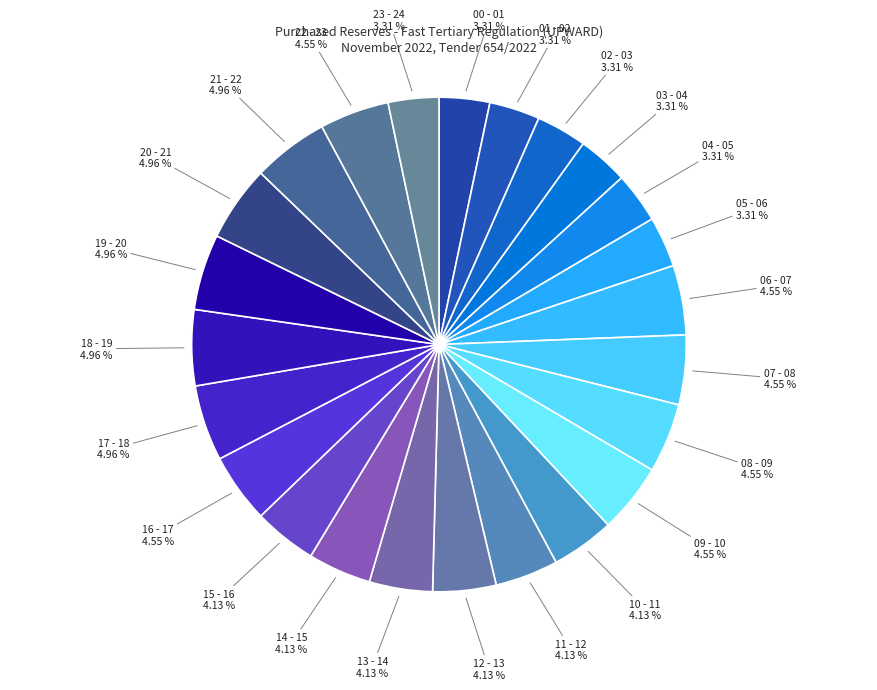

Approximately how many times larger is the value at 16 - 17 compared to 08 - 09?

1.0